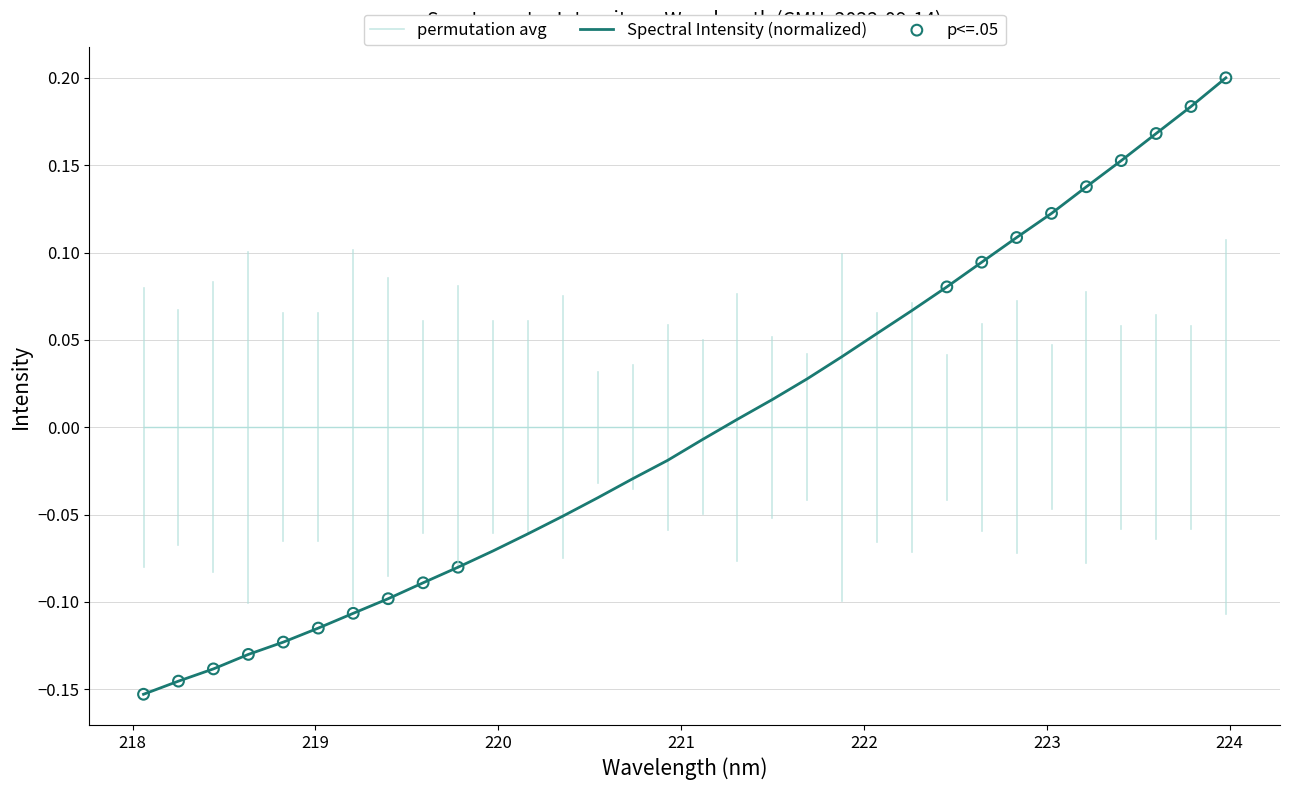

Between 219.2067 and 219.0156, which is larger?

219.2067